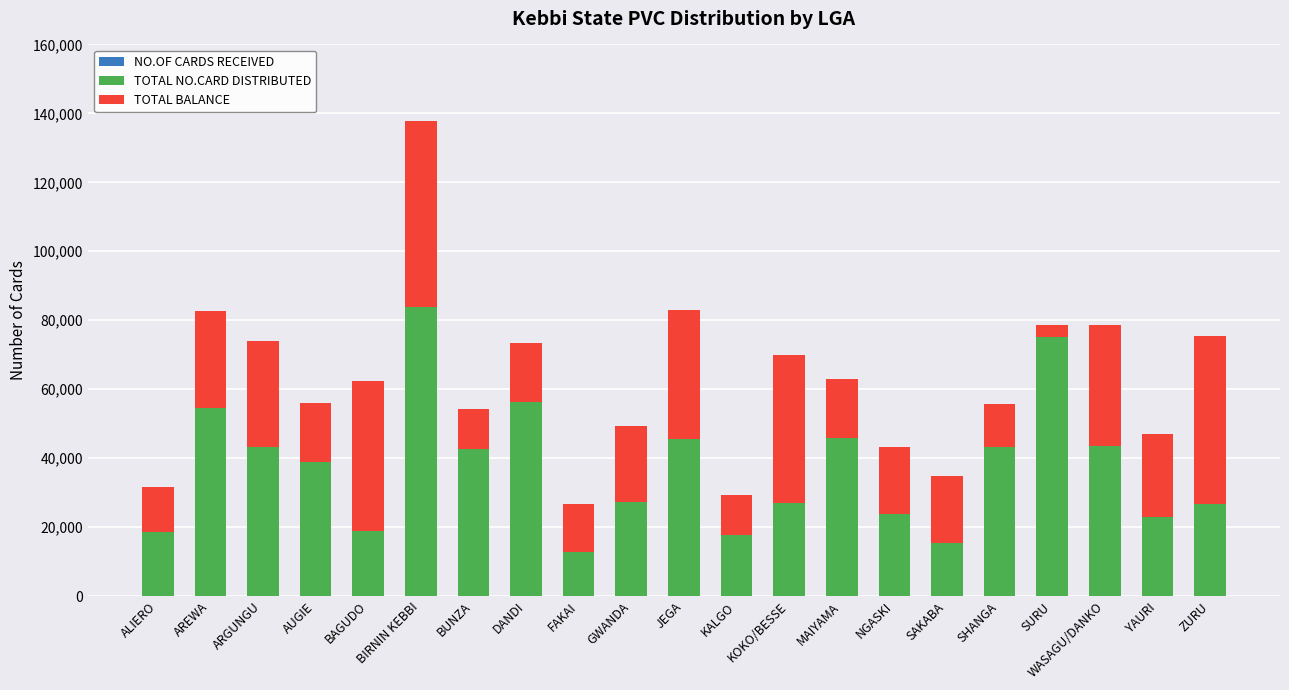

Which series has the widest spread of values?

NO.OF CARDS RECEIVED